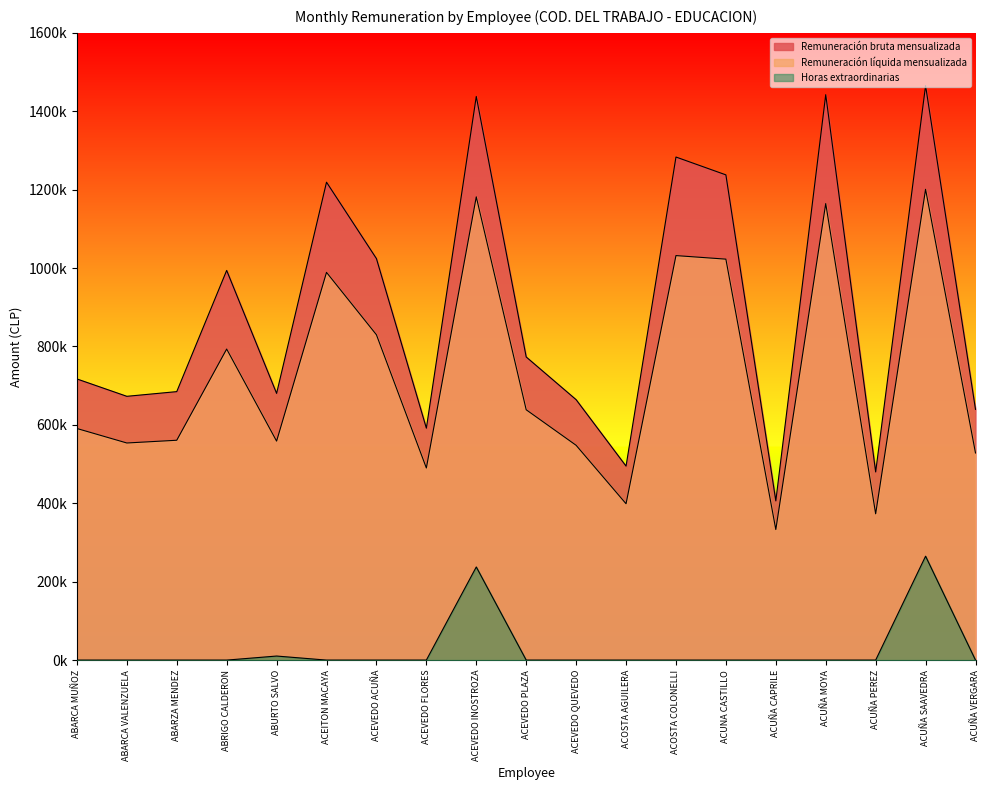

What is the label of the 2nd point from the right?

ACUÑA SAAVEDRA